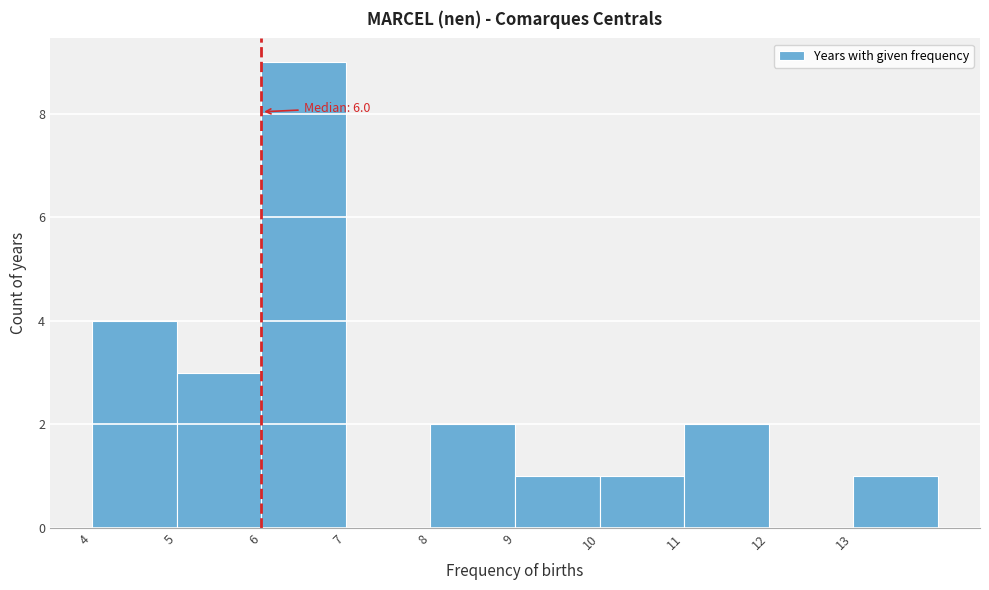

Which range on the x-axis has the tallest bar?

6 to 7